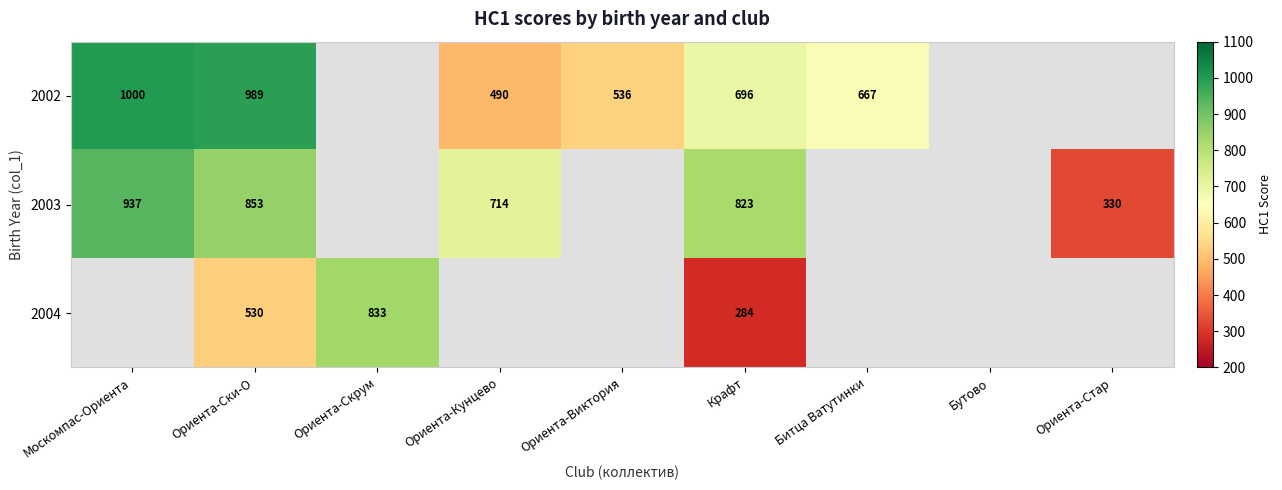

The 2004 series shows 279.4 at Ориента-Ски-О. True or false?

False